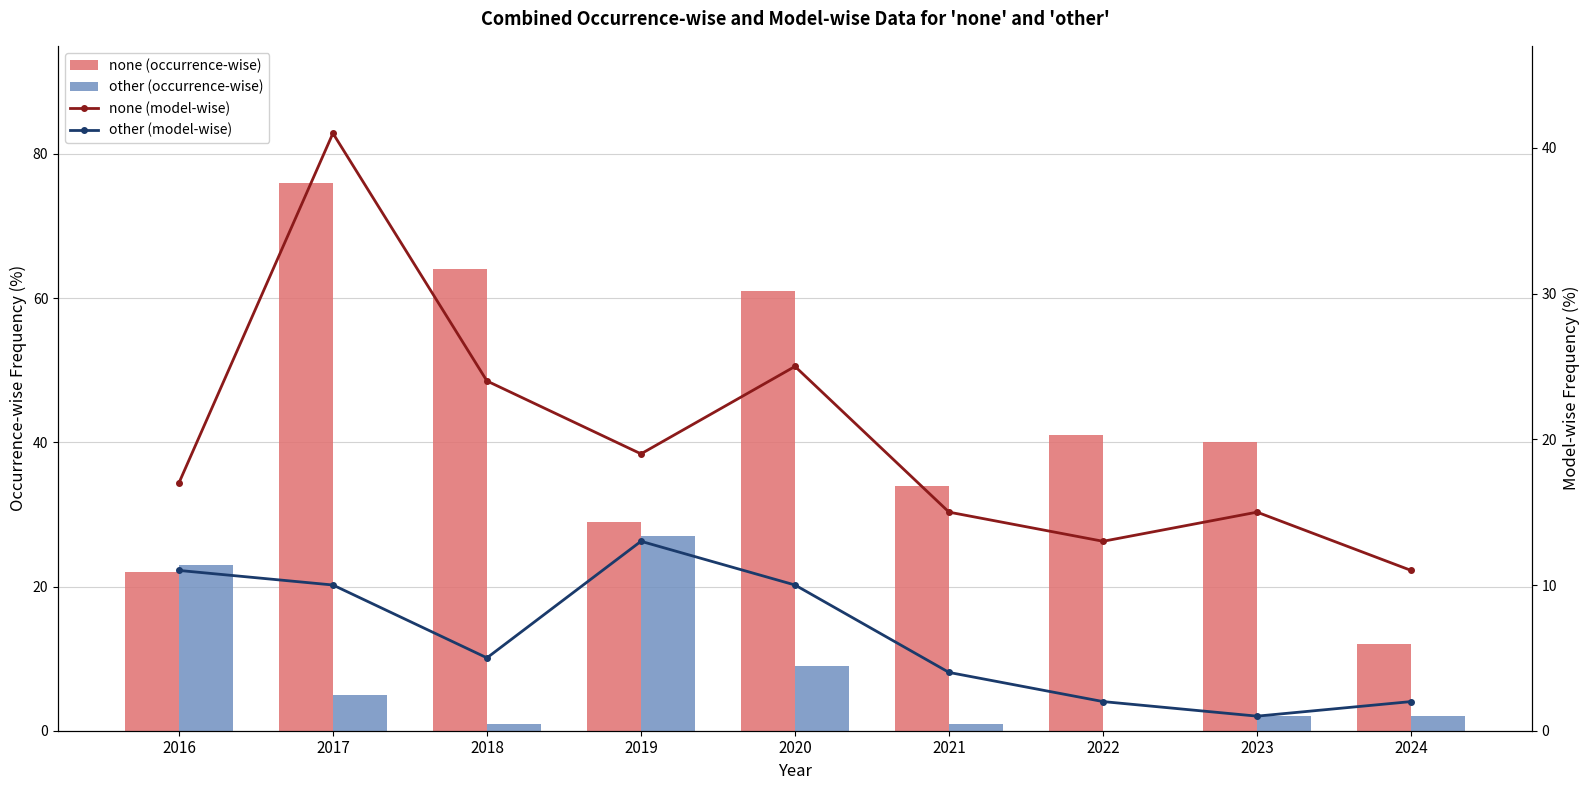

Which series has the largest total across all categories?

none (occurrence-wise)